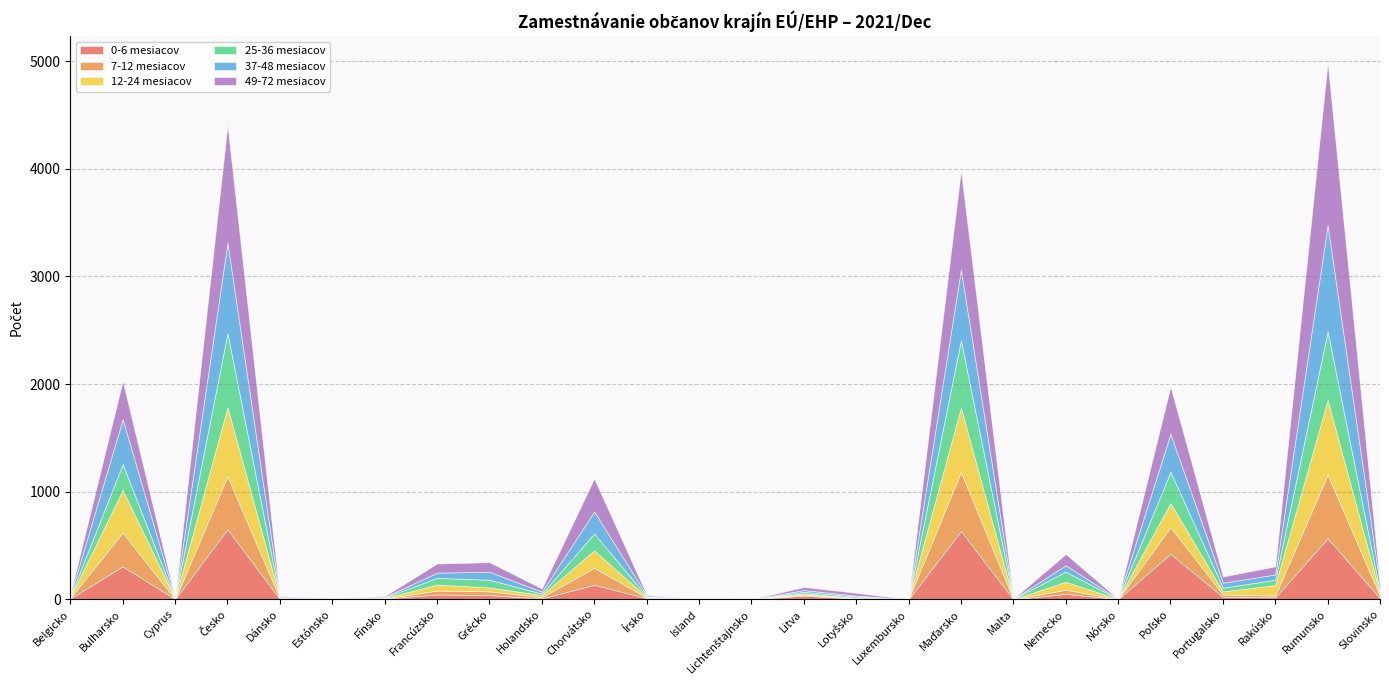

How many lines are shown in the chart?

6